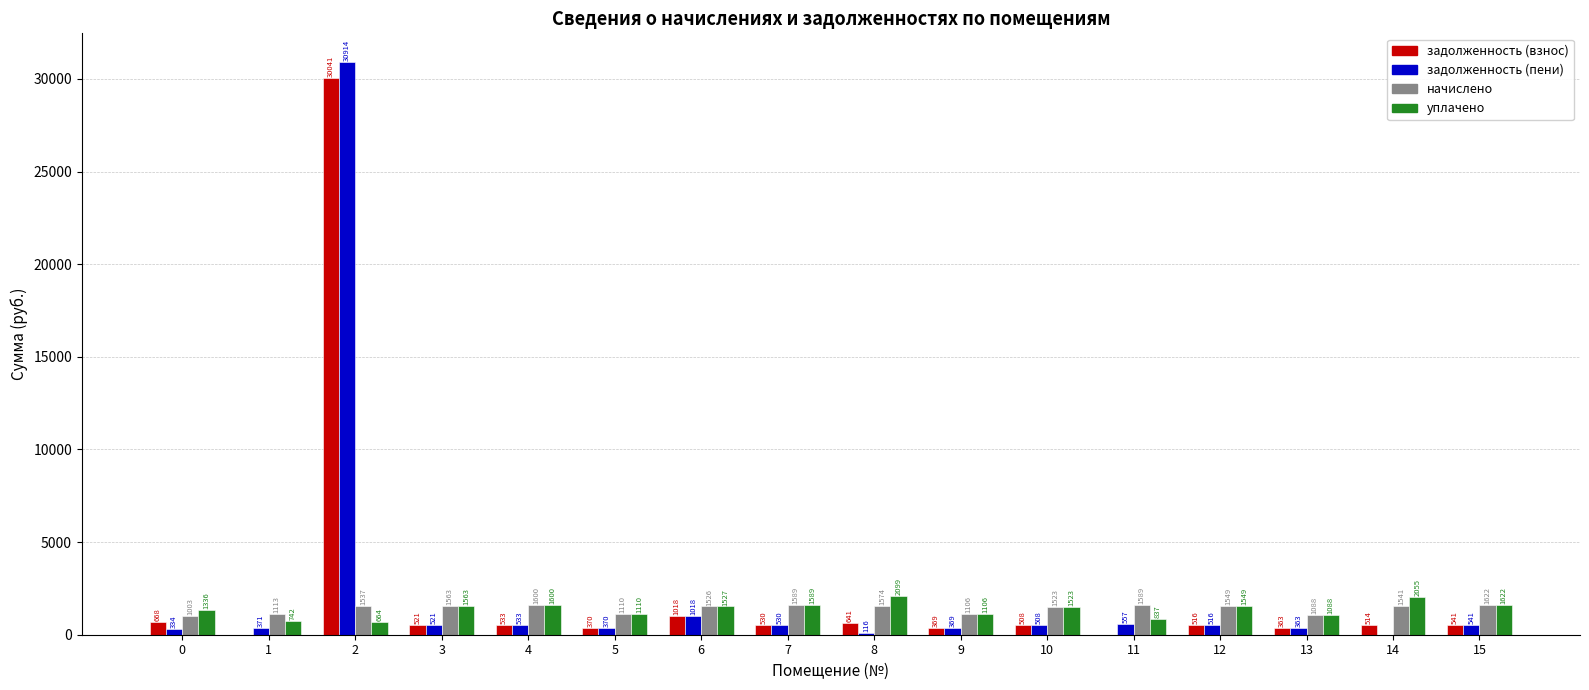

How many groups of bars are there?

16